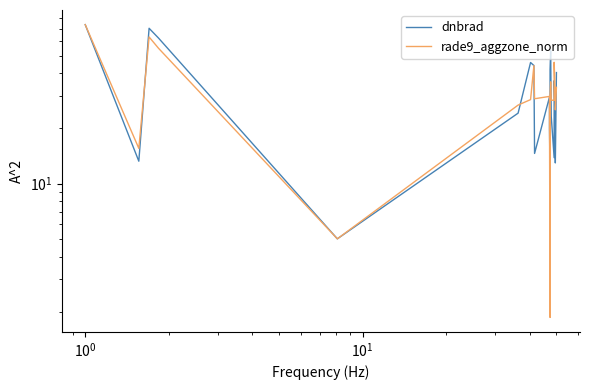

How many interior local peaks does the dnbrad series have?

5